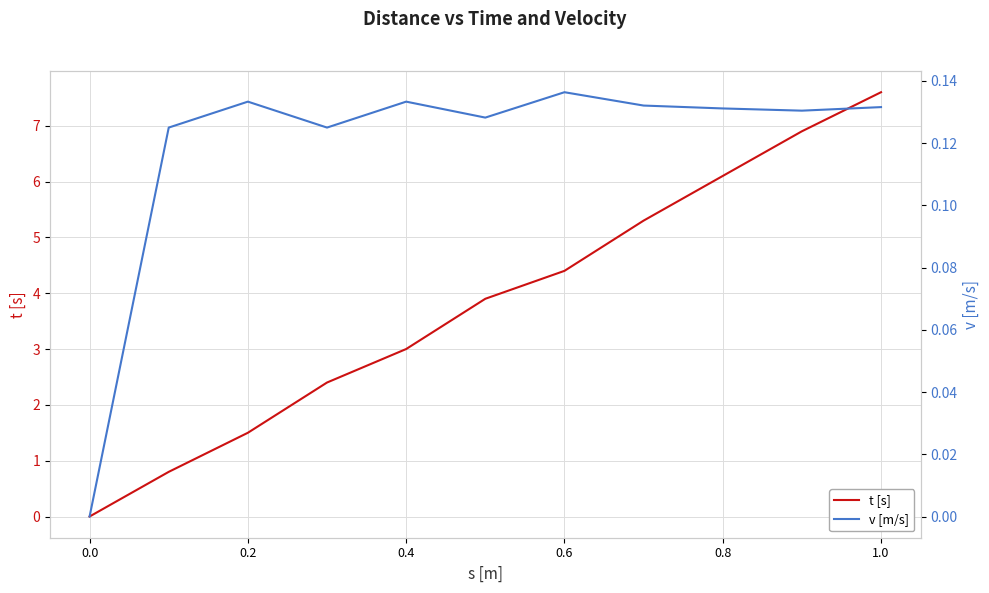

At how many categories does at least one series exceed 5?

4